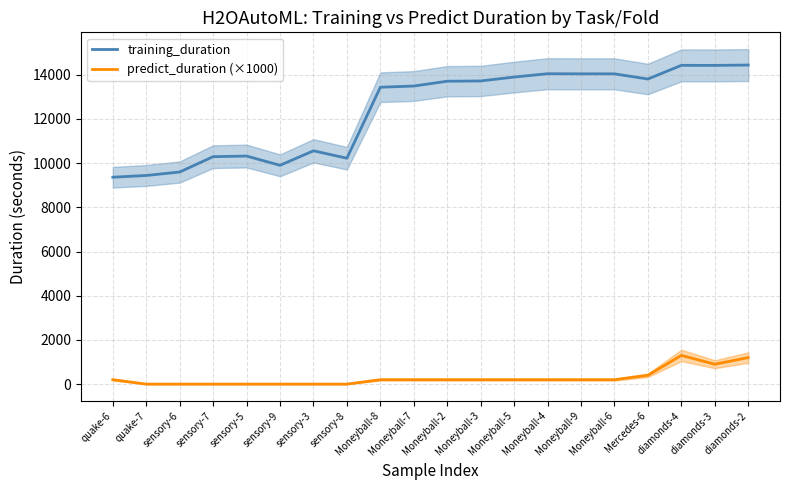

What is the label of the 2nd point from the right?

diamonds-3